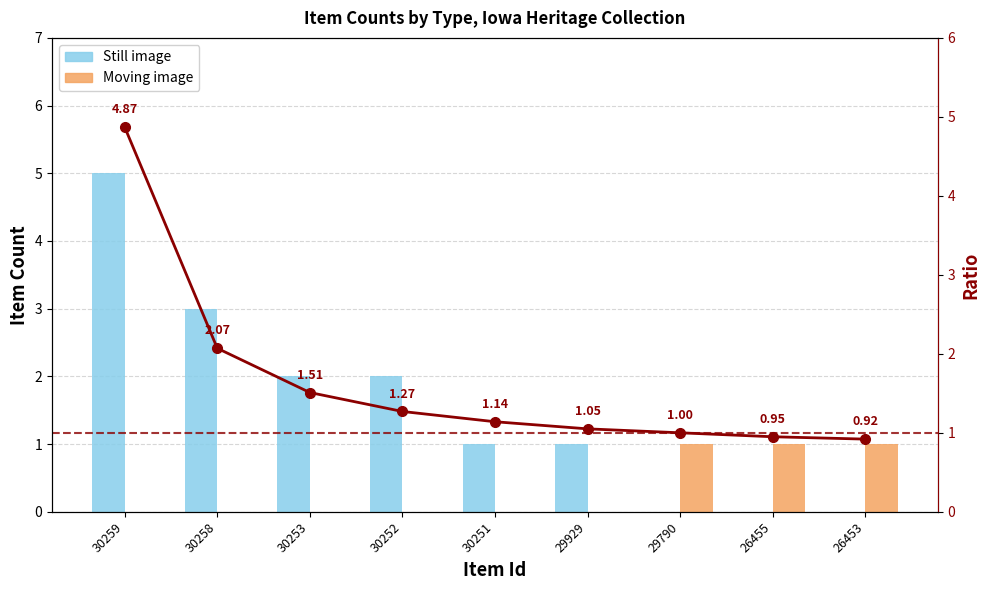

At which category is the sum across all series the highest?

30259